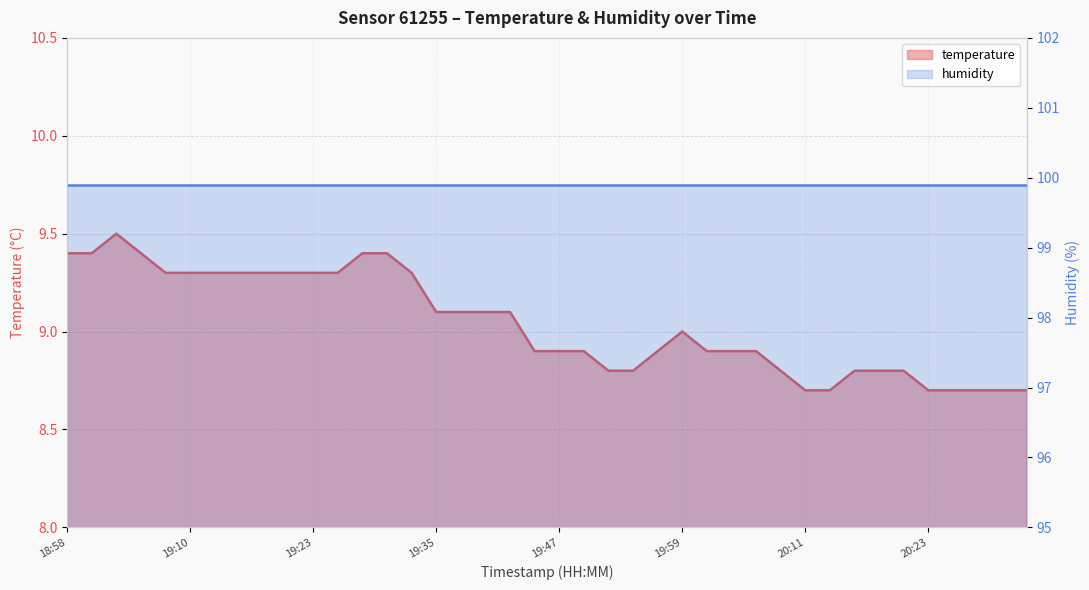

Rank the categories by value from lowest to highest.

20:11, 20:14, 20:23, 20:26, 20:28, 20:31, 20:33, 19:52, 19:54, 20:09, 20:16, 20:18, 20:21, 19:44, 19:47, 19:49, 19:57, 20:01, 20:04, 20:06, 19:59, 19:35, 19:37, 19:40, 19:42, 19:08, 19:10, 19:13, 19:15, 19:18, 19:20, 19:23, 19:25, 19:32, 18:58, 19:01, 19:06, 19:27, 19:30, 19:03